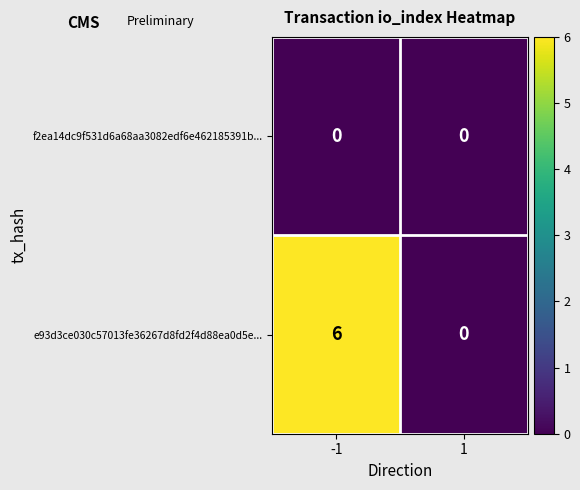

True or false: e93d3ce030c57013fe36267d8fd2f4d88ea0d5e... has a value of 6 at -1.

True